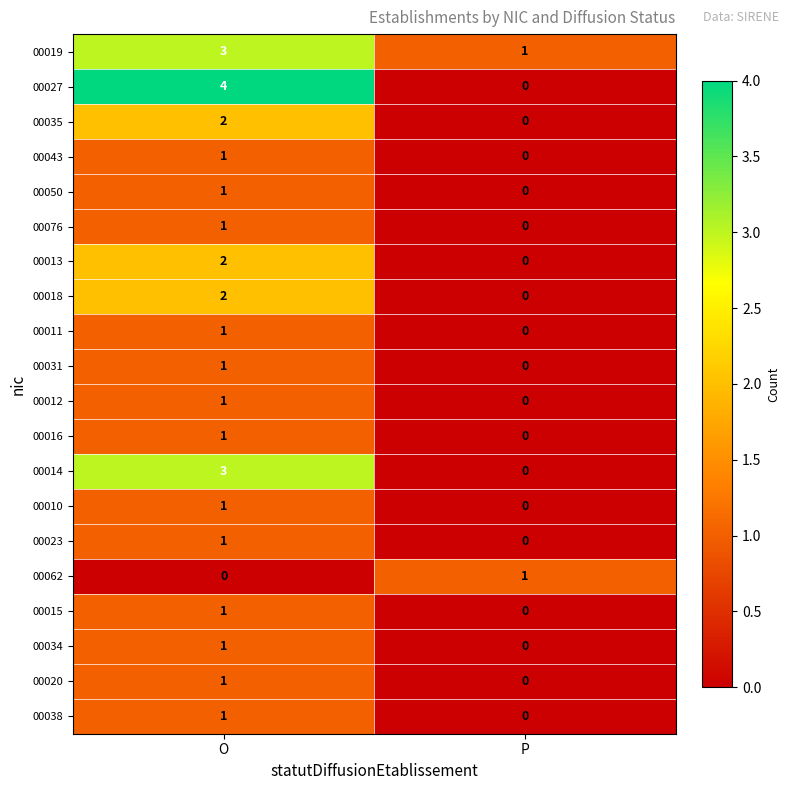

Which series has the widest spread of values?

00027